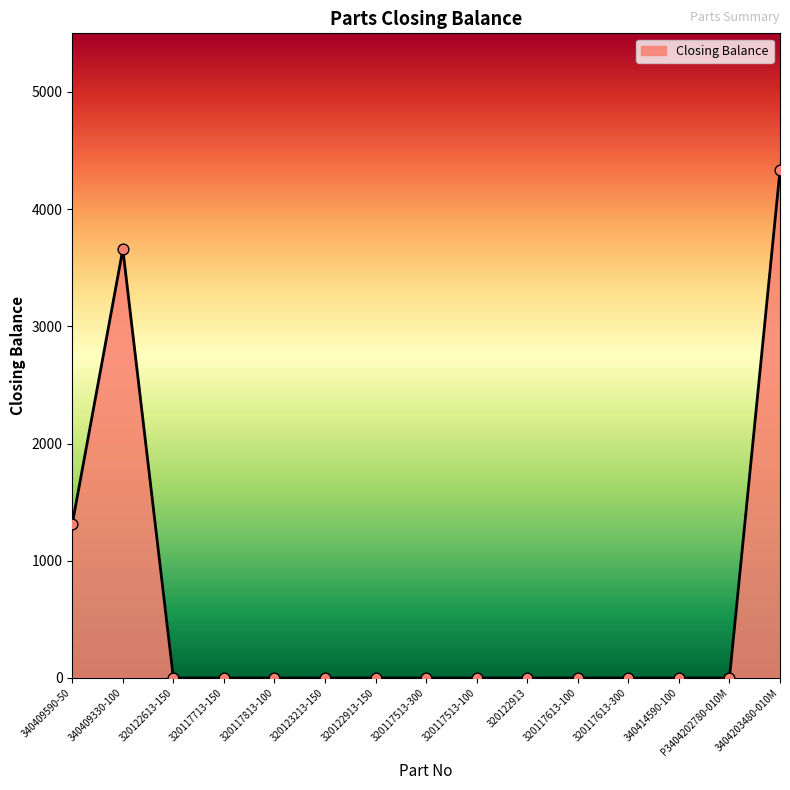

Which has a higher value, 340409590-50 or 320123213-150?

340409590-50